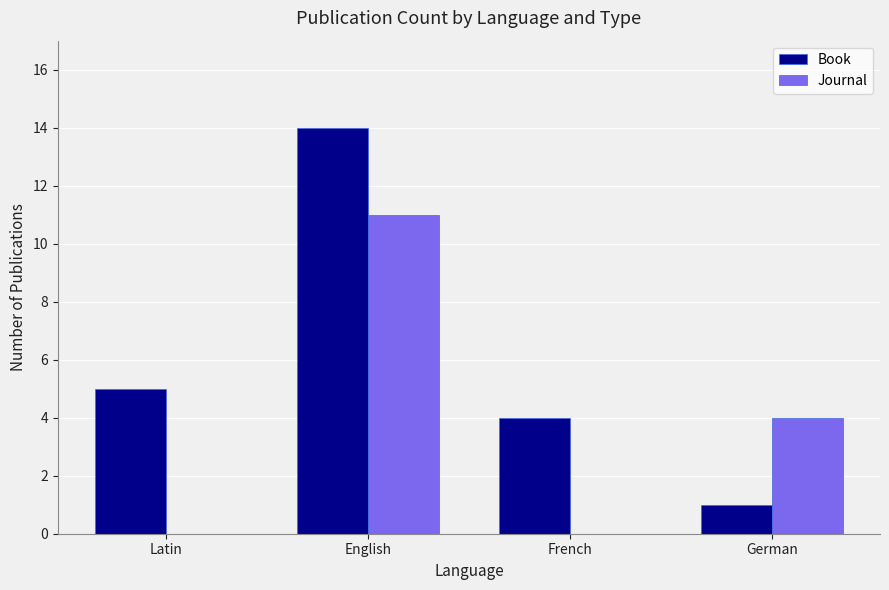

True or false: Book has a value of 4 at French.

True